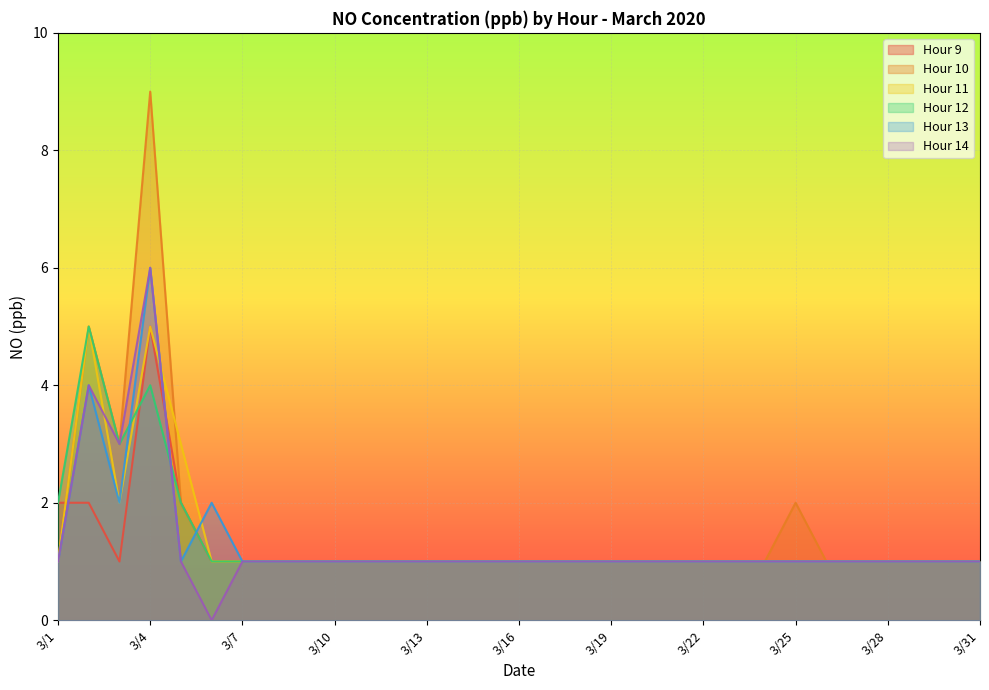

What is the average value of the Hour 9 series?

1